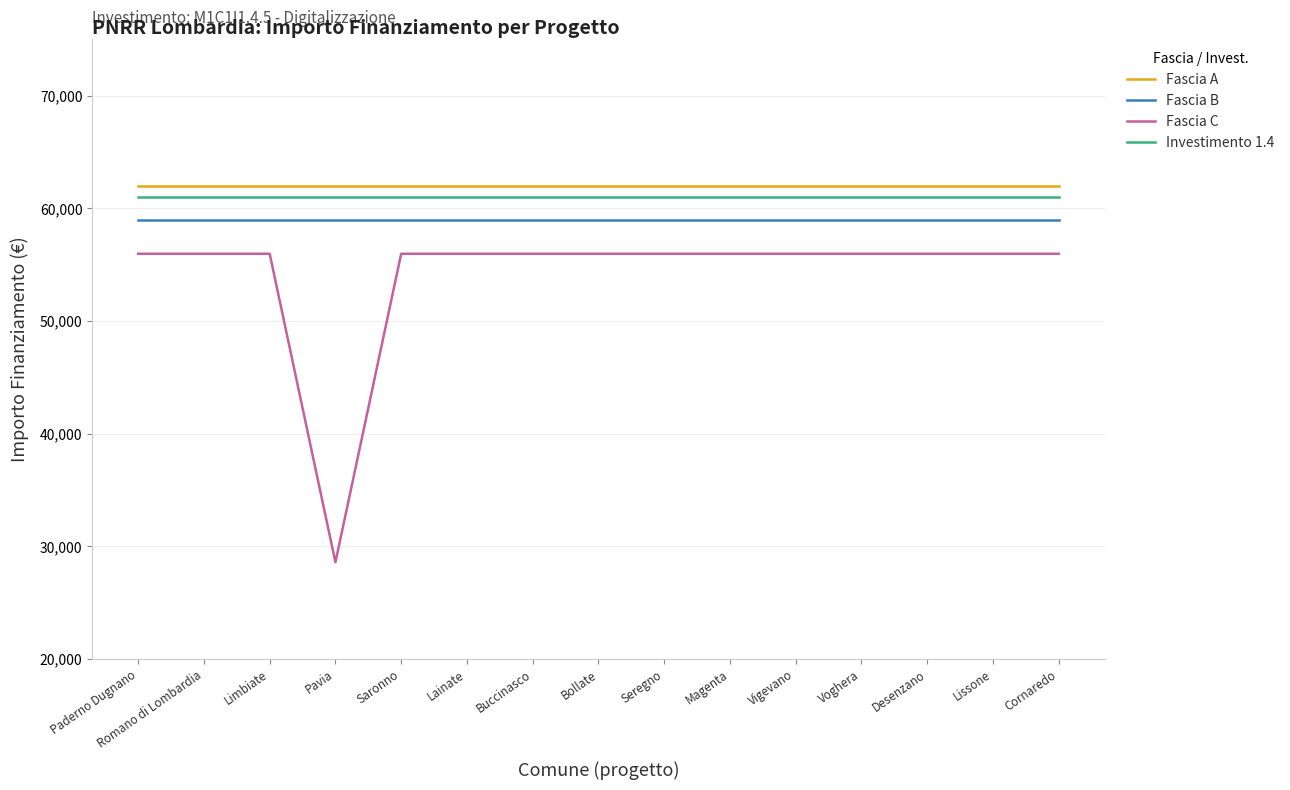

Which series has the largest range (max minus min)?

Fascia C